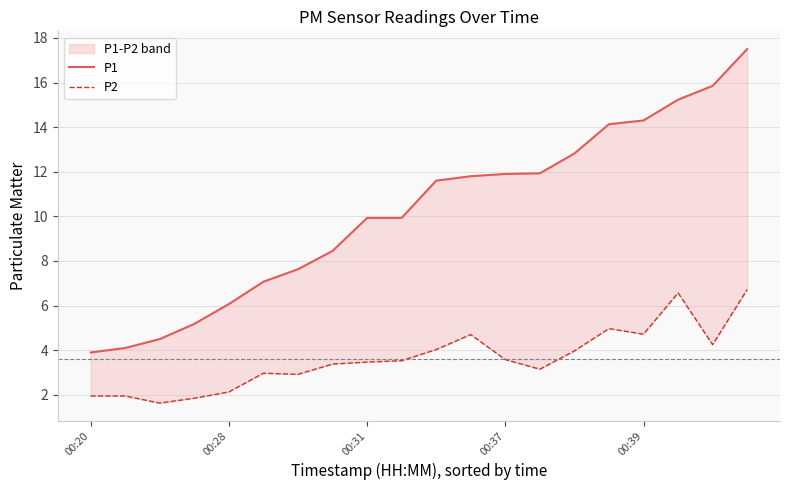

What is the difference between the highest and lowest values at 7?

5.1